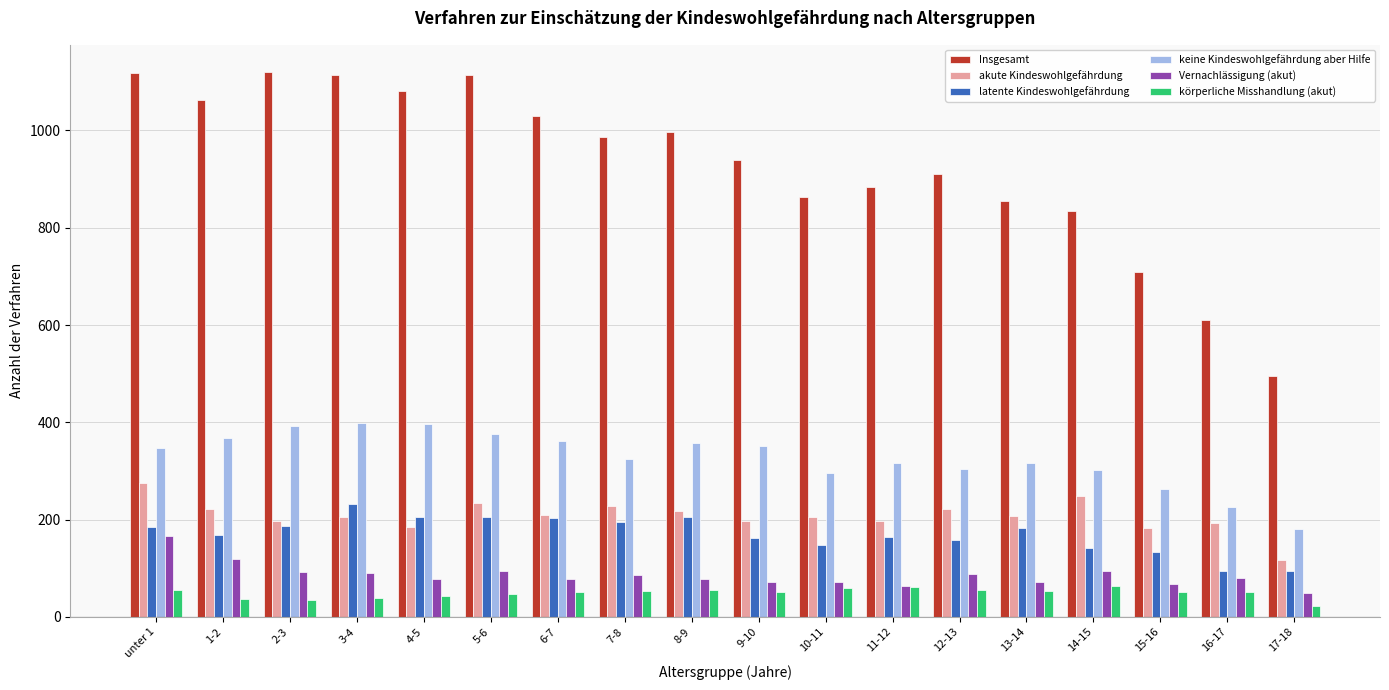

Which series has the widest spread of values?

Insgesamt